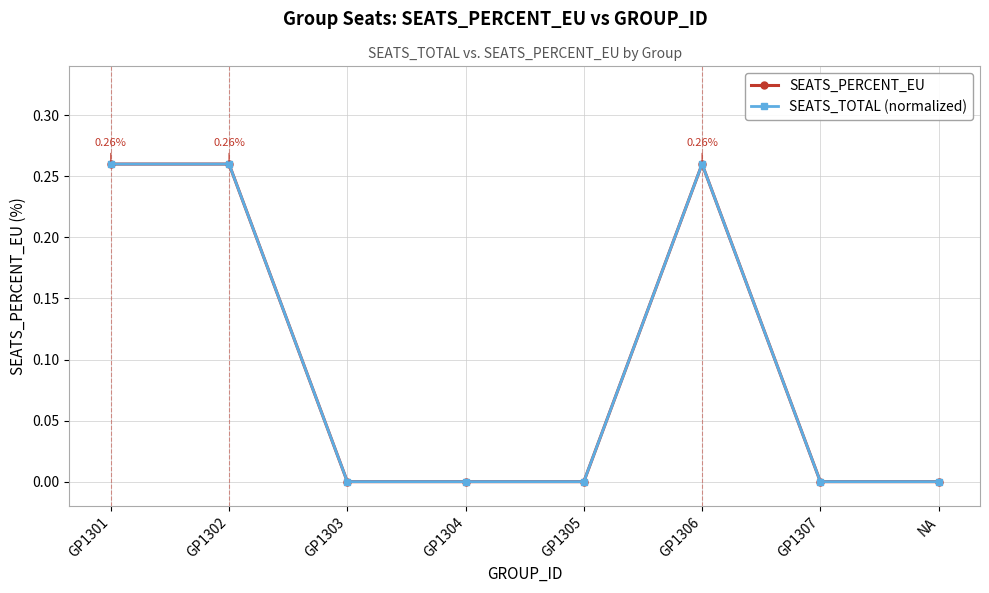

What is the average value of the SEATS_PERCENT_EU series?

0.1